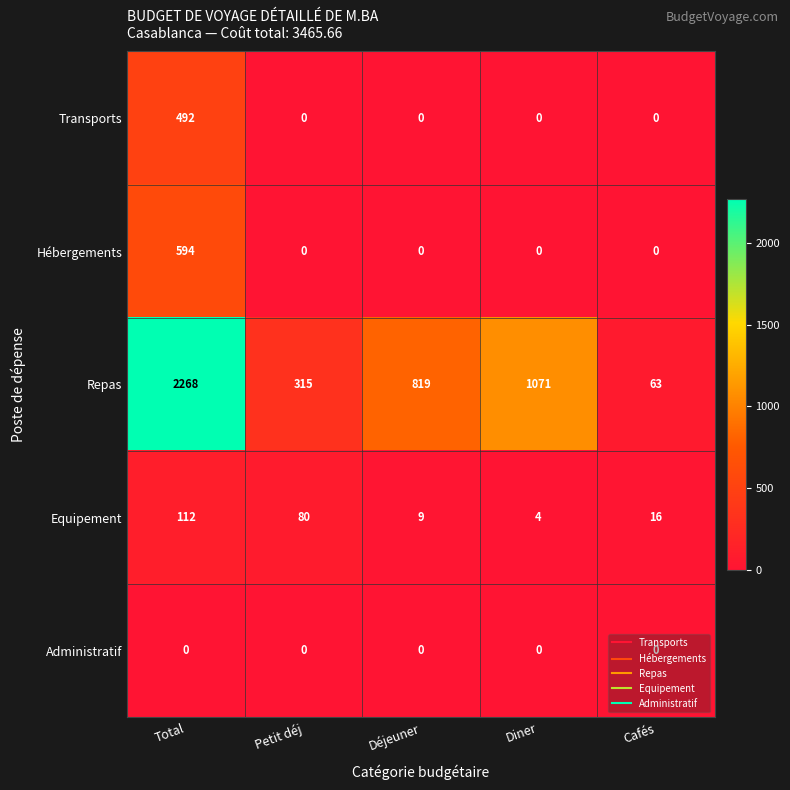

What is the total value across all series at Petit déj?

395